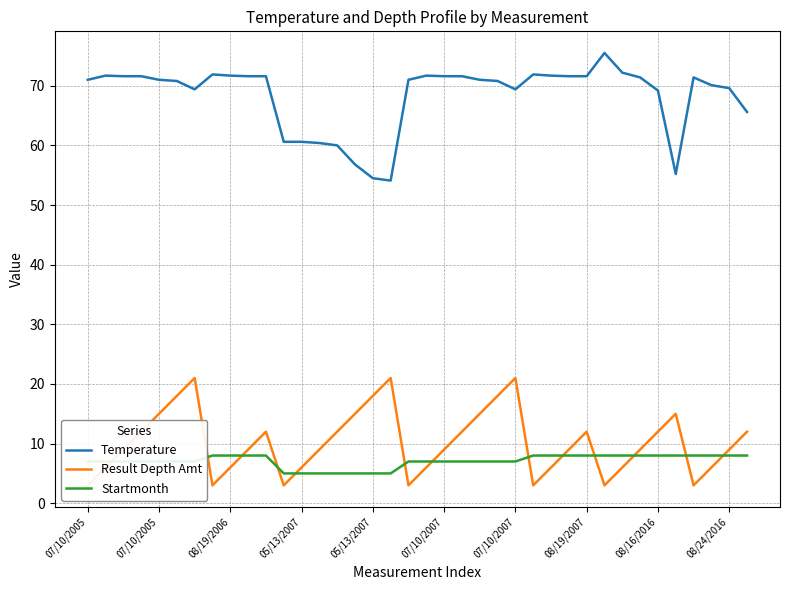

At which label is Temperature closest to 64?

37